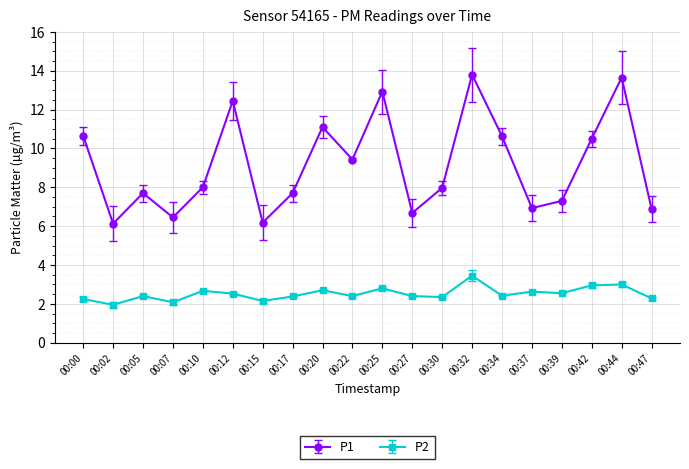

Which series has the widest spread of values?

P1